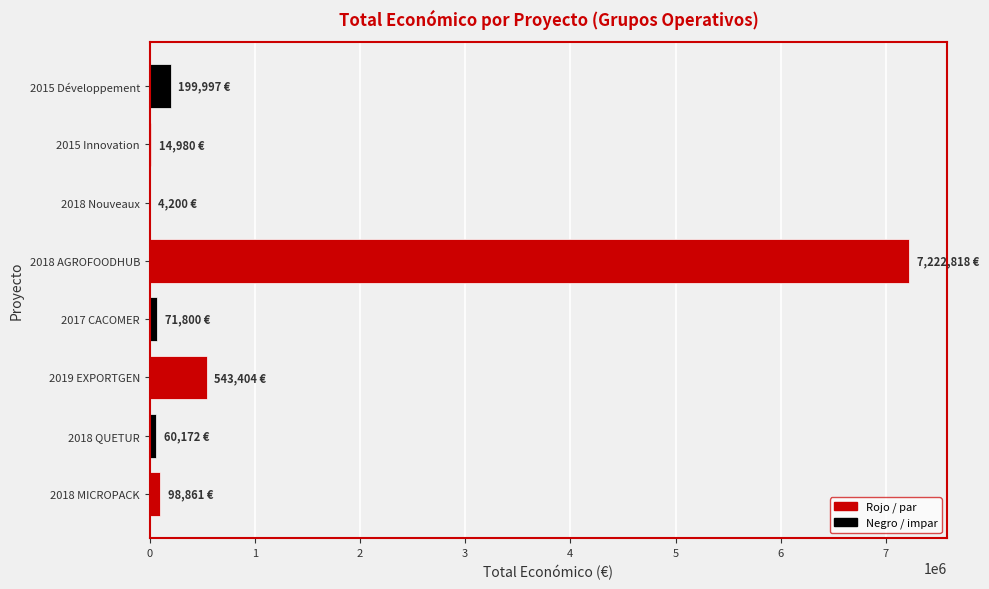

At which category does the chart reach its peak across all series?

2018 AGROFOODHUB